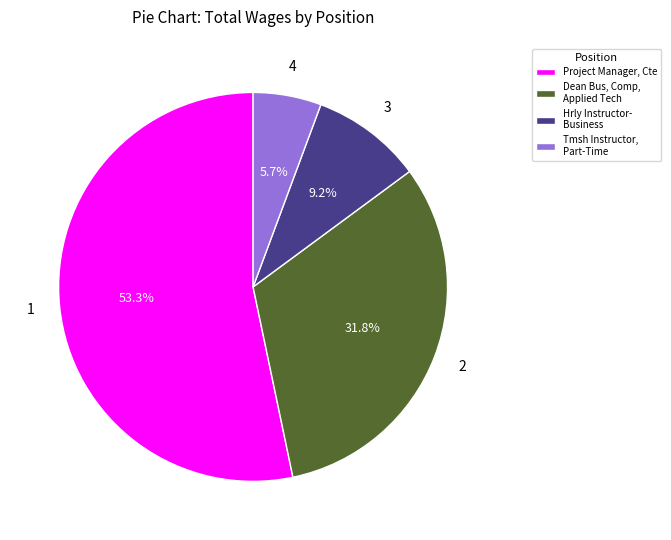

To the nearest percent, what portion does Tmsh Instructor, Part-Time represent?

6%